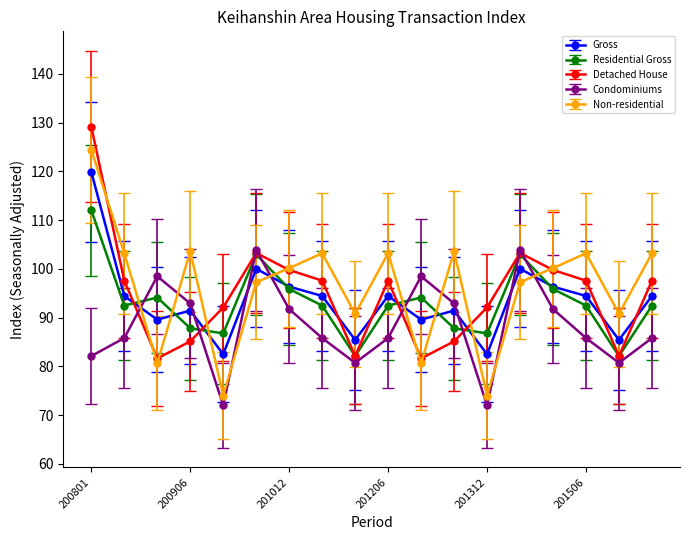

What is the sum of all Detached House values?

1704.9